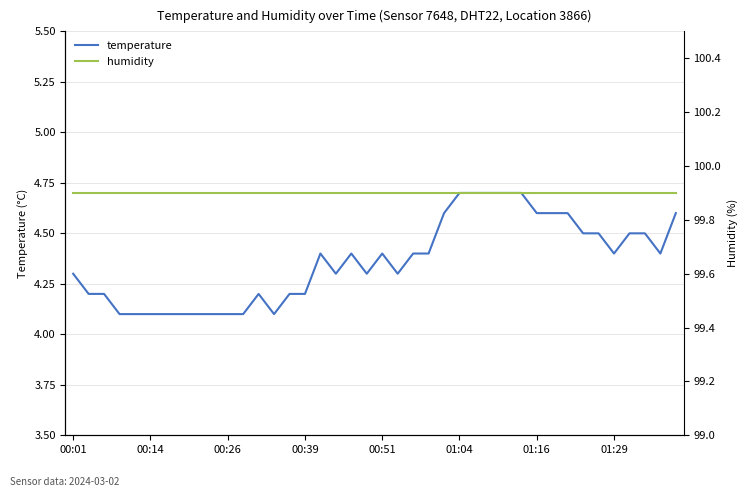

How many lines are shown in the chart?

2